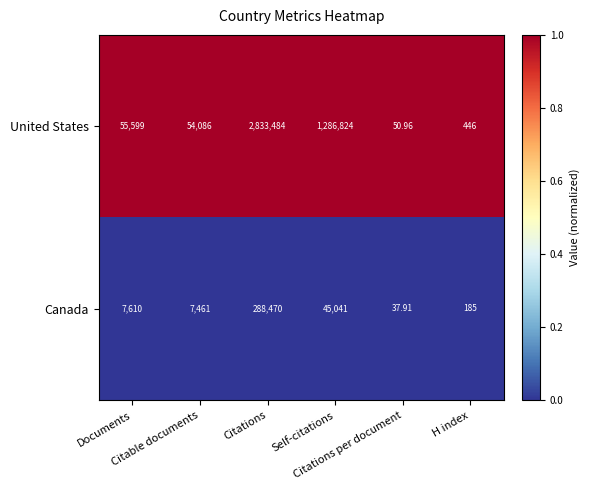

Which series has the largest range (max minus min)?

United States